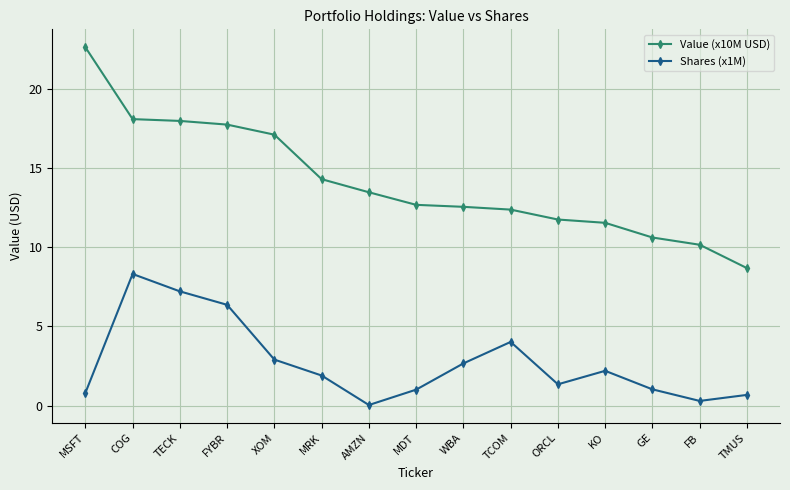

What is the value of the Shares (x1M) point at the 5th from the left?

2.9